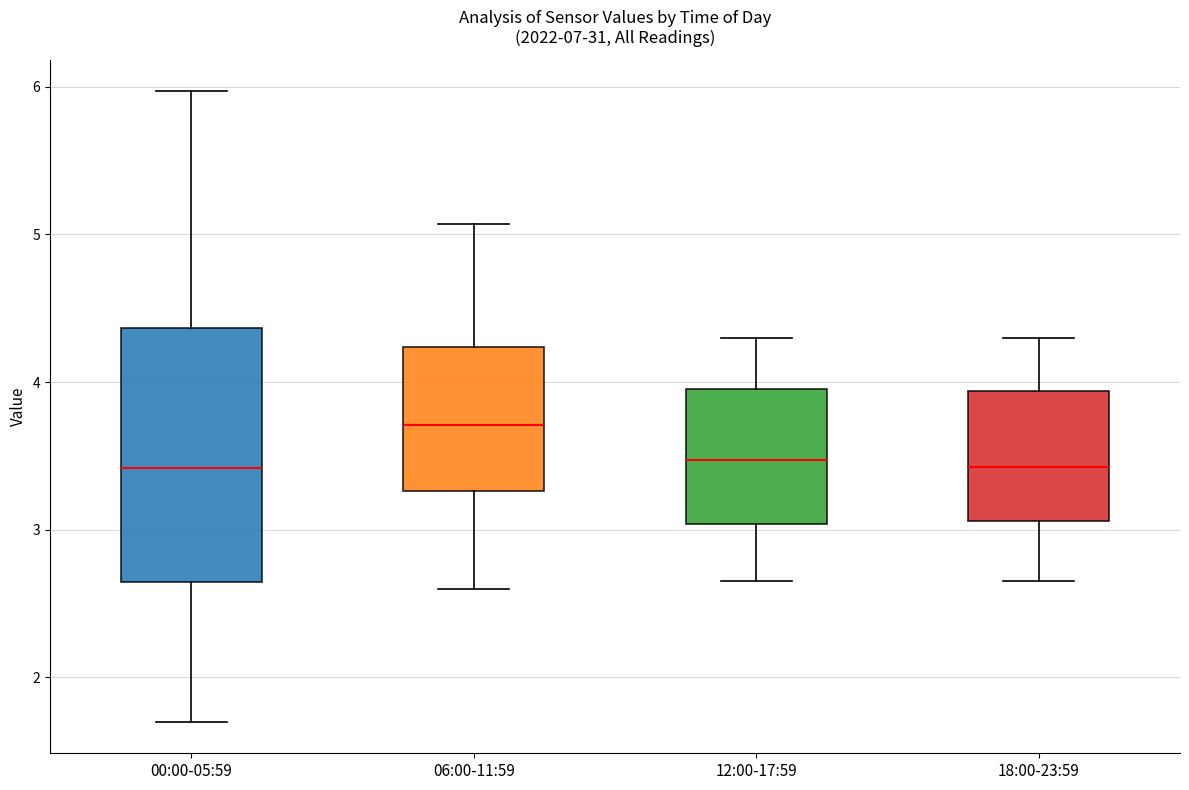

Reading left to right, transcribe this box plot: for each box, give where its median line is, the range the box spans, and where its two whiskers end, as read against the y-axis. The values are not printed on the chart, so give them approximately, as read against the axis.

00:00-05:59: median 3.4, box 2.6 to 4.4, whiskers 1.7 to 6.0
06:00-11:59: median 3.7, box 3.3 to 4.2, whiskers 2.6 to 5.1
12:00-17:59: median 3.5, box 3.0 to 4.0, whiskers 2.7 to 4.3
18:00-23:59: median 3.4, box 3.1 to 3.9, whiskers 2.7 to 4.3